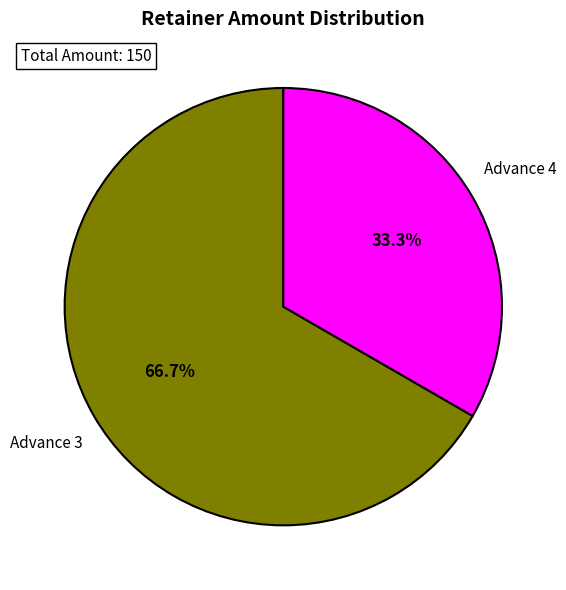

Does any single category account for the majority?

Yes